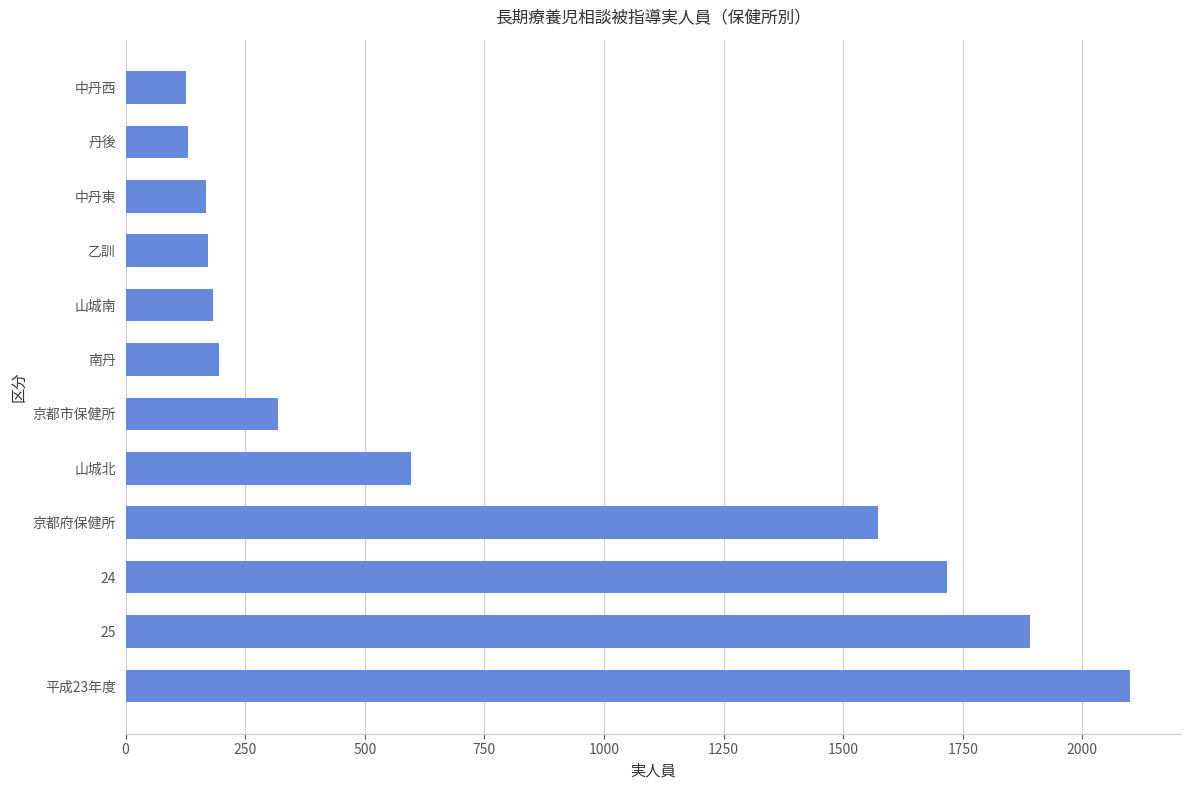

At which category does the chart reach its peak across all series?

平成23年度